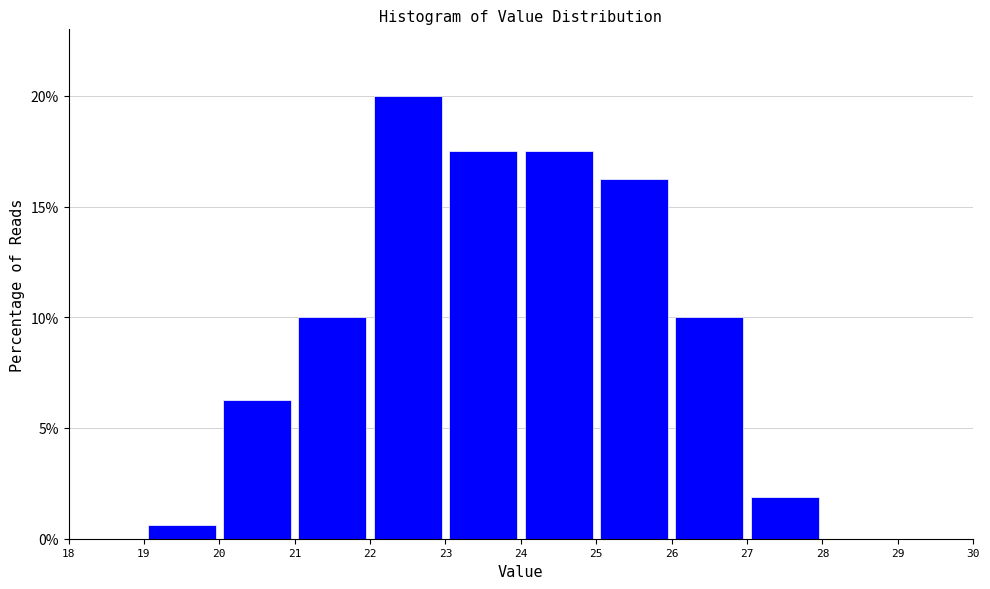

Reading left to right, transcribe this chart: for each bar, give the range it covers on the x-axis and its height. The values are not printed on the chart, so give them approximately, as read against the axis.

19 to 20: 0.5
20 to 21: 6.5
21 to 22: 10.0
22 to 23: 20.0
23 to 24: 17.5
24 to 25: 17.5
25 to 26: 16.5
26 to 27: 10.0
27 to 28: 2.0
28 to 29: 0